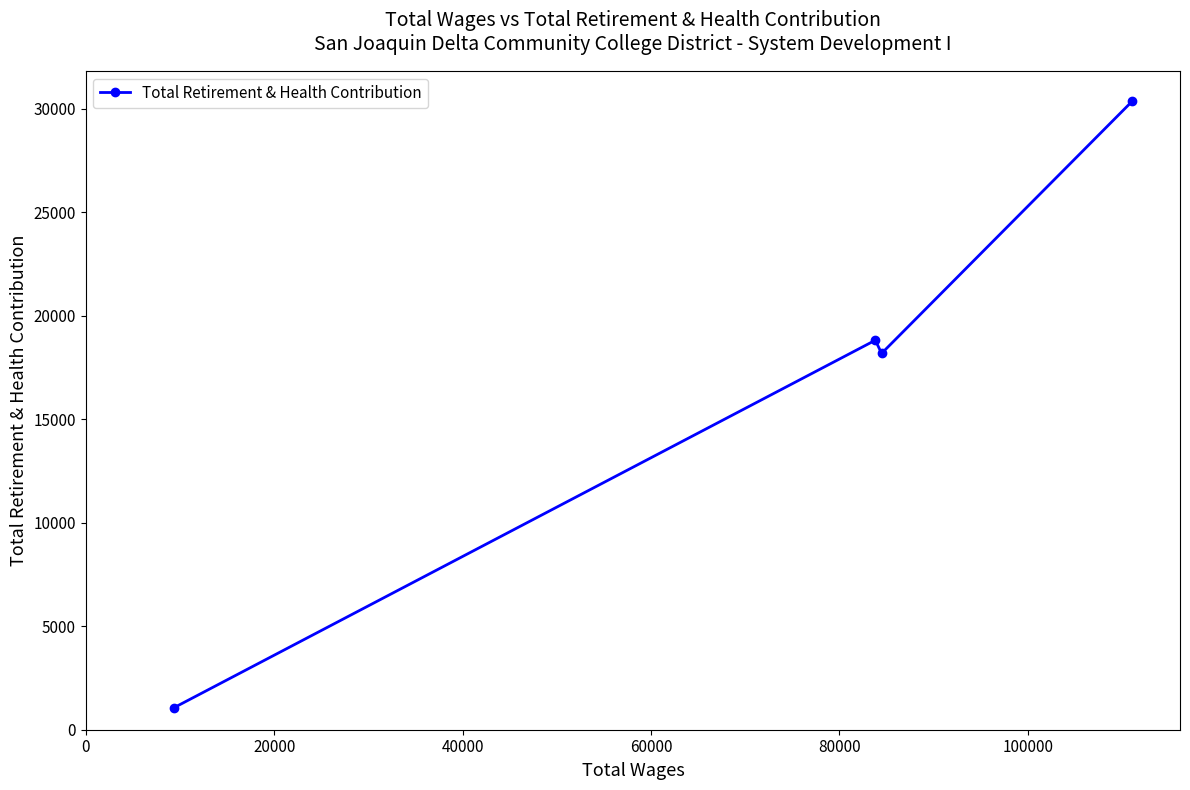

True or false: there are more than 0 points higher than both neighbors.

True